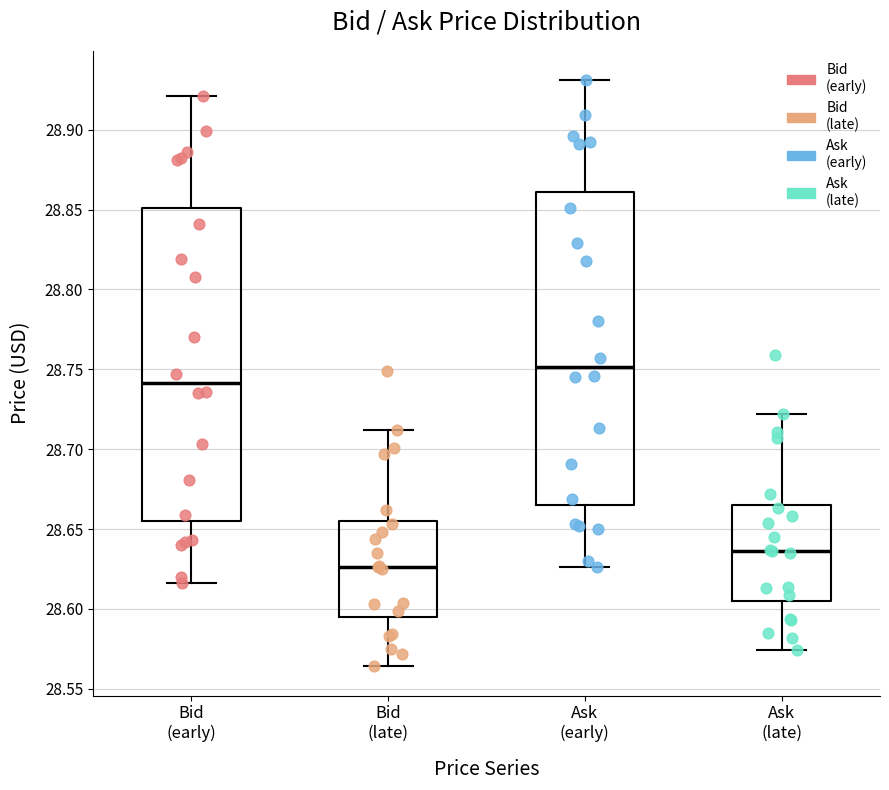

Which box has the lowest median line?

Bid (late)